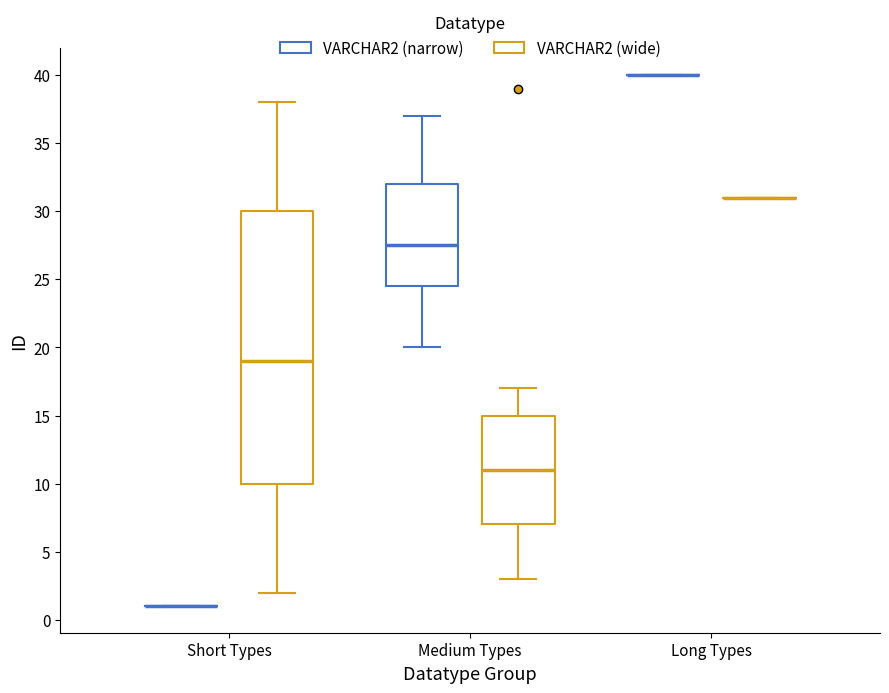

Reading left to right, read every box against the y-axis: the position of its median line, the range the box covers, and the ends of its whiskers. The values are not printed on the chart, so give them approximately, as read against the axis.

Short Types (VARCHAR2 (narrow)): box collapsed to a line at 1.0, whiskers 1.0 to 1.0
Short Types (VARCHAR2 (wide)): median 19.0, box 10.0 to 30.0, whiskers 2.0 to 38.0
Medium Types (VARCHAR2 (narrow)): median 27.5, box 24.5 to 32.0, whiskers 20.0 to 37.0
Medium Types (VARCHAR2 (wide)): median 11.0, box 7.0 to 15.0, whiskers 3.0 to 17.0
Long Types (VARCHAR2 (narrow)): box collapsed to a line at 40.0, whiskers 40.0 to 40.0
Long Types (VARCHAR2 (wide)): box collapsed to a line at 31.0, whiskers 31.0 to 31.0